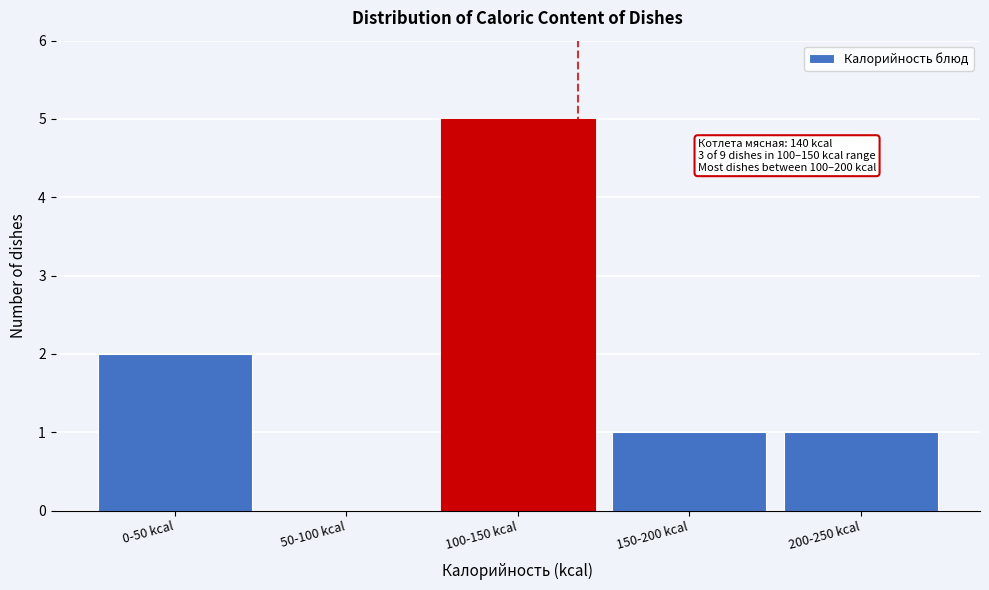

Reading left to right, extract all data points from this chart.

0-50 kcal=2	50-100 kcal=0	100-150 kcal=5	150-200 kcal=1	200-250 kcal=1